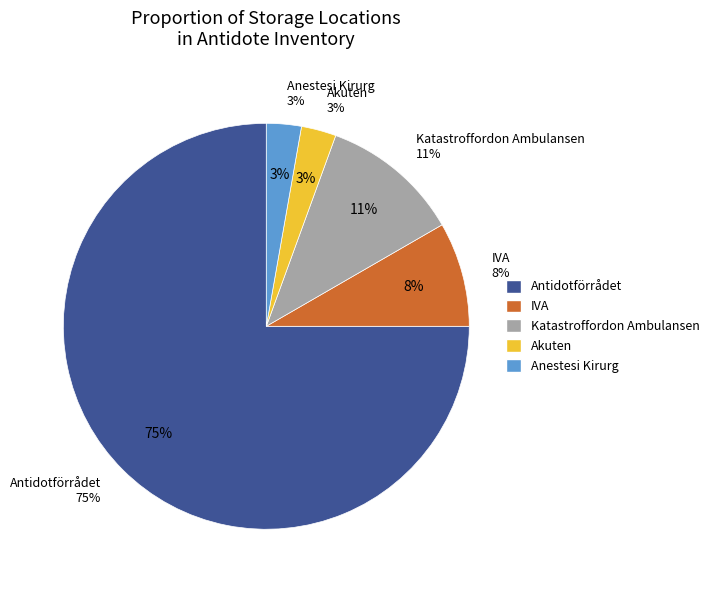

Which has a higher value, Akuten or Katastroffordon Ambulansen?

Katastroffordon Ambulansen